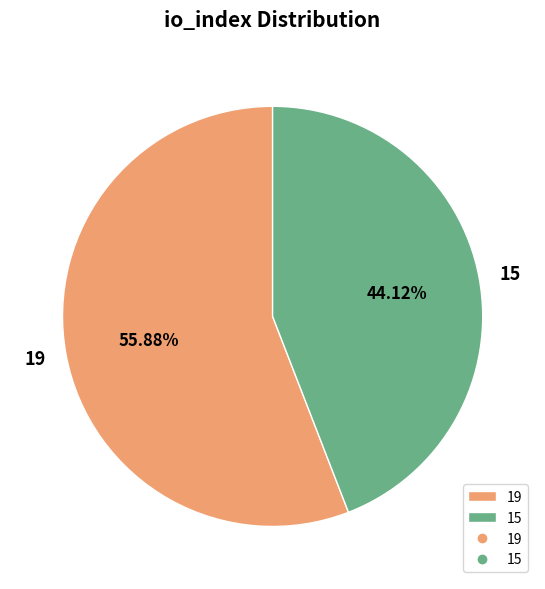

Is 15 the majority of the pie?

No